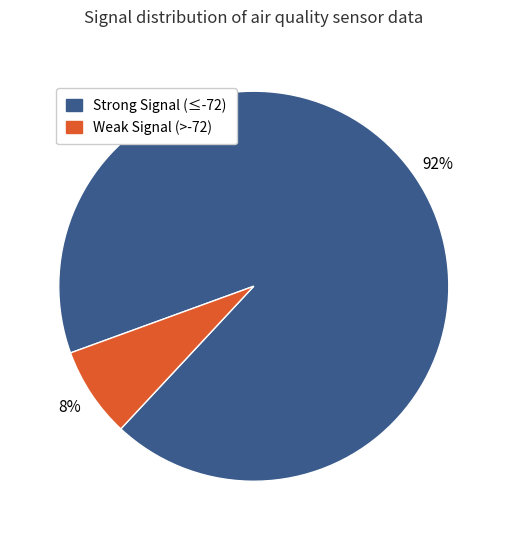

Is it true that Strong Signal (≤-72) is 92% of the pie?

True